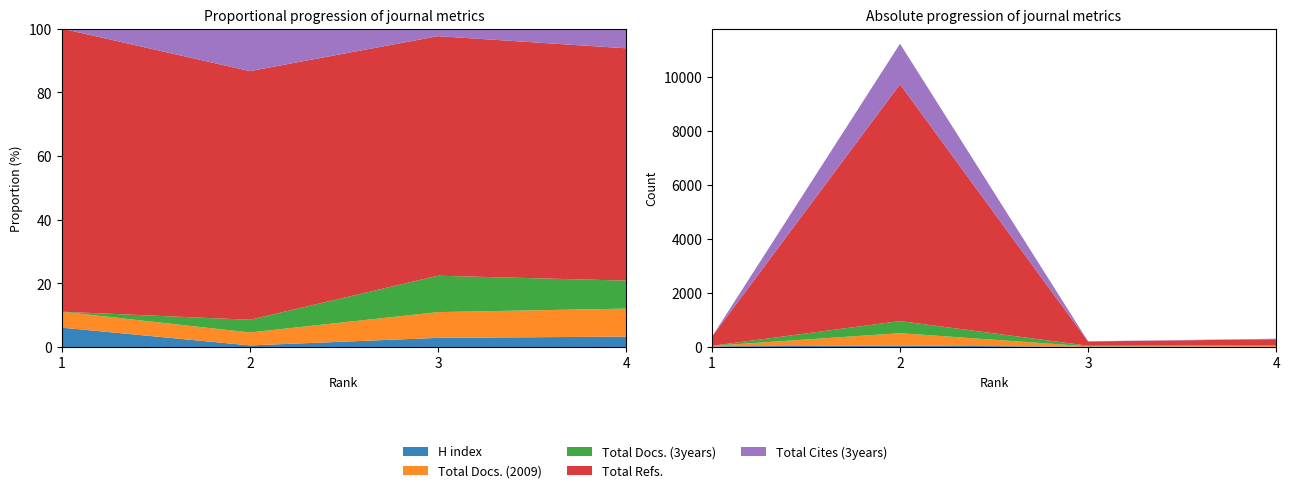

Reading left to right, transcribe all the data shown in this chart.

H index: 23	55	6	10
Total Docs. (2009): 19	457	17	27
Total Docs. (3years): 0	448	24	27
Total Refs.: 337	8779	158	224
Total Cites (3years): 0	1501	5	19